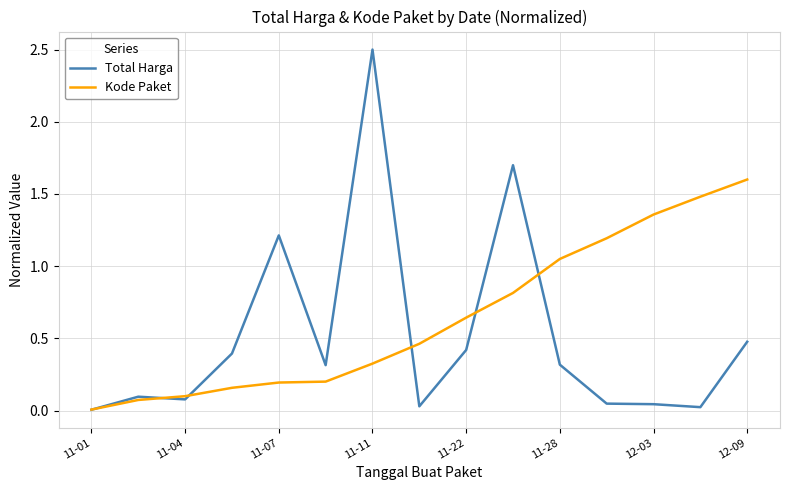

Rank the series by their average value, from highest to lowest.

Kode Paket, Total Harga